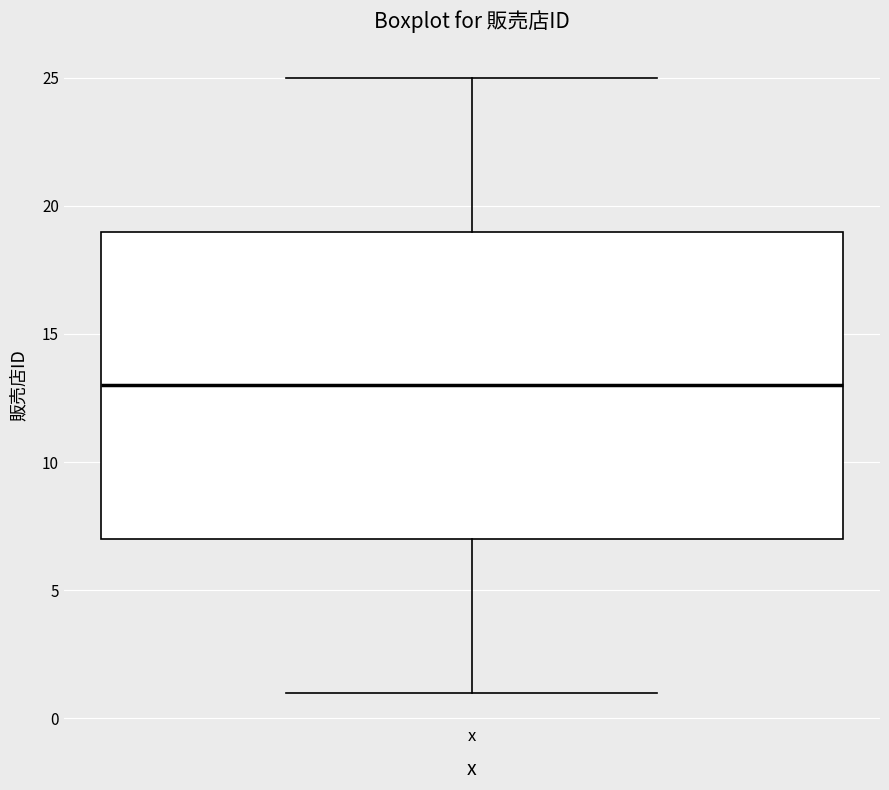

Read this box plot against the y-axis: the position of the median line, the range covered by the box, and the ends of both whiskers. The values are not printed on the chart, so give them approximately, as read against the axis.

median 13, box 7 to 19, whiskers 1 to 25